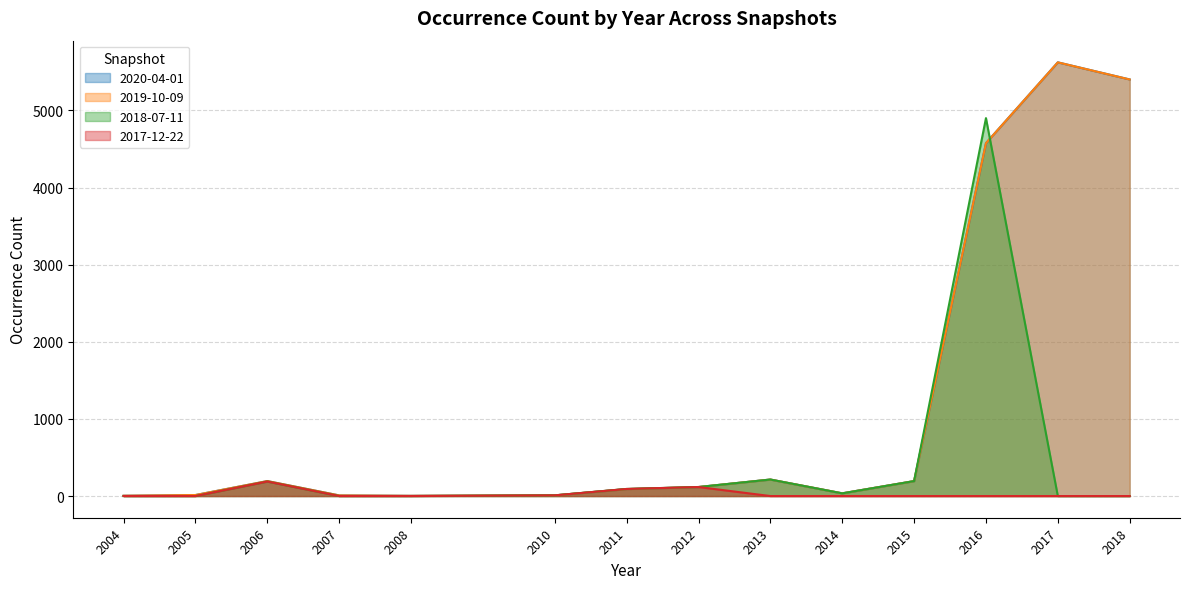

The 2019-10-09 series shows 11 at 2014. True or false?

False